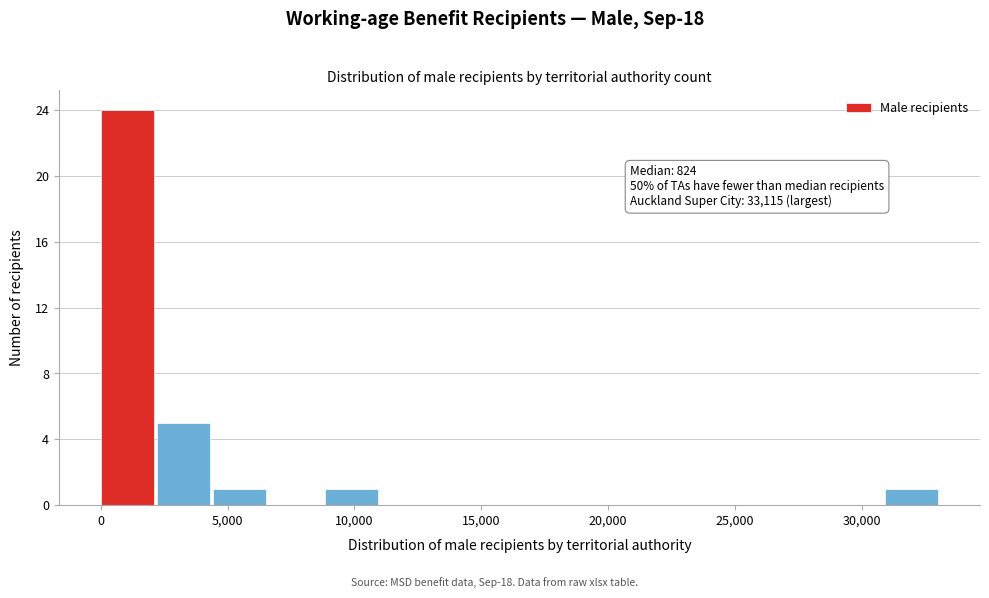

Over which range of the x-axis is the bar tallest?

0 to 2000